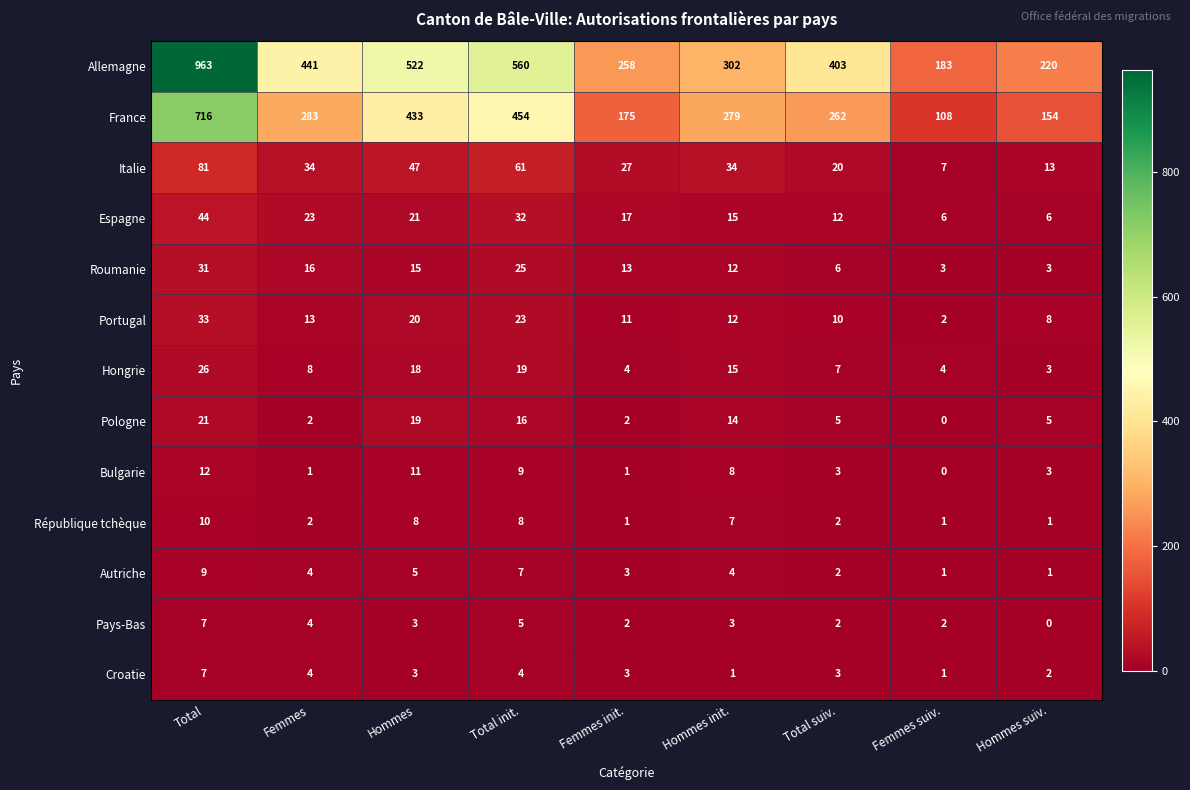

Which series has the largest range (max minus min)?

Allemagne